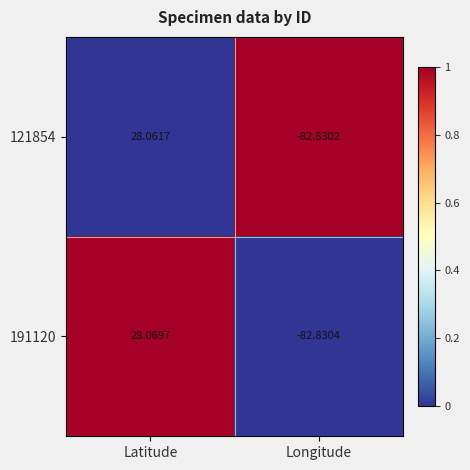

What is the greatest value displayed?

28.1